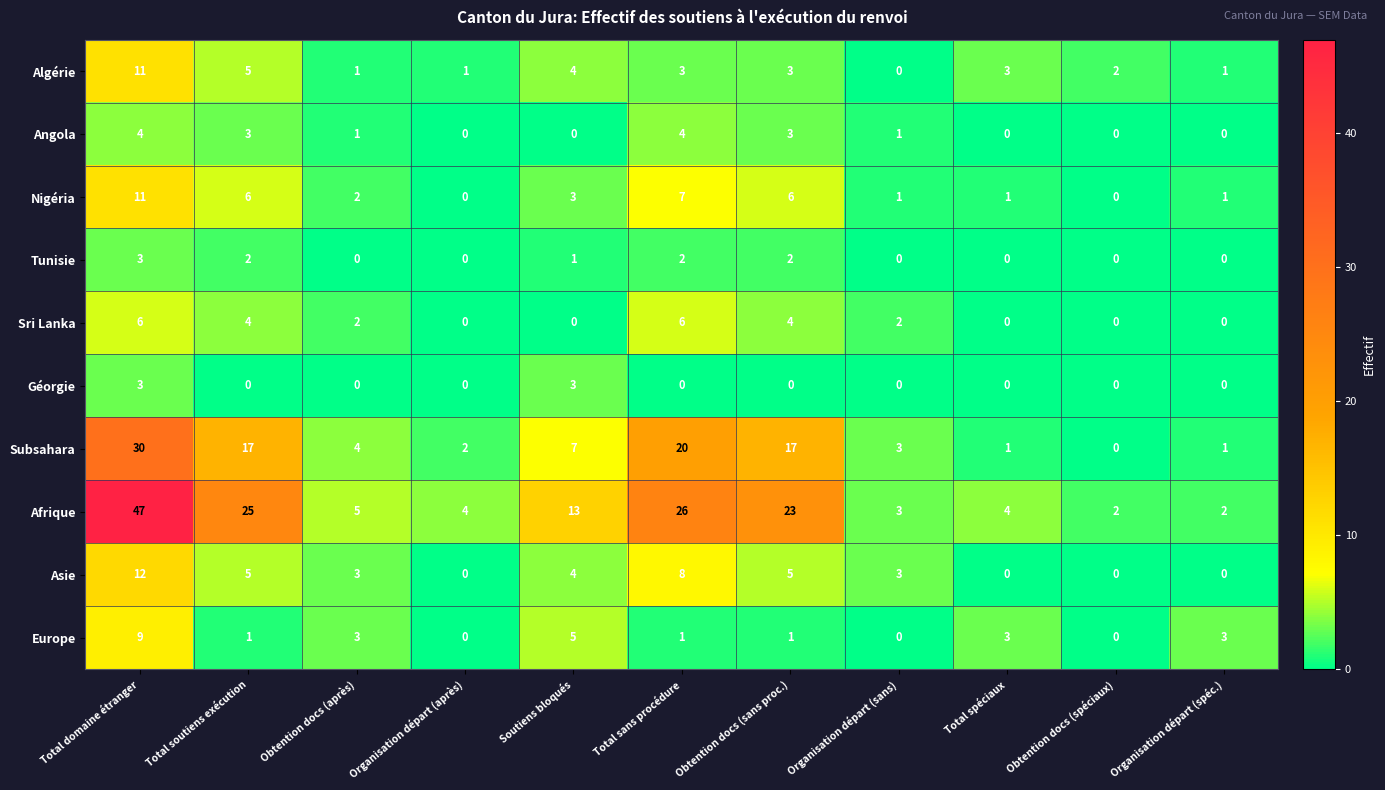

The Géorgie series shows 0 at Organisation départ (après). True or false?

True